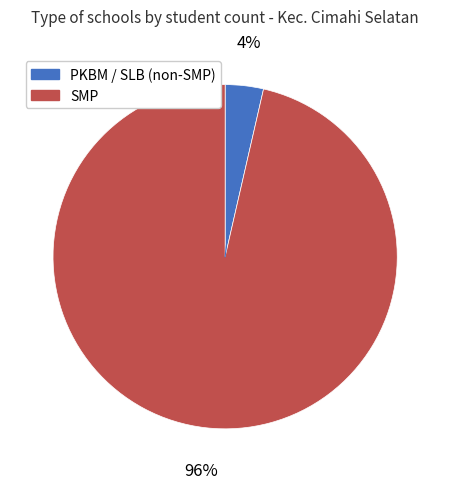

How many segments does this pie chart have?

2